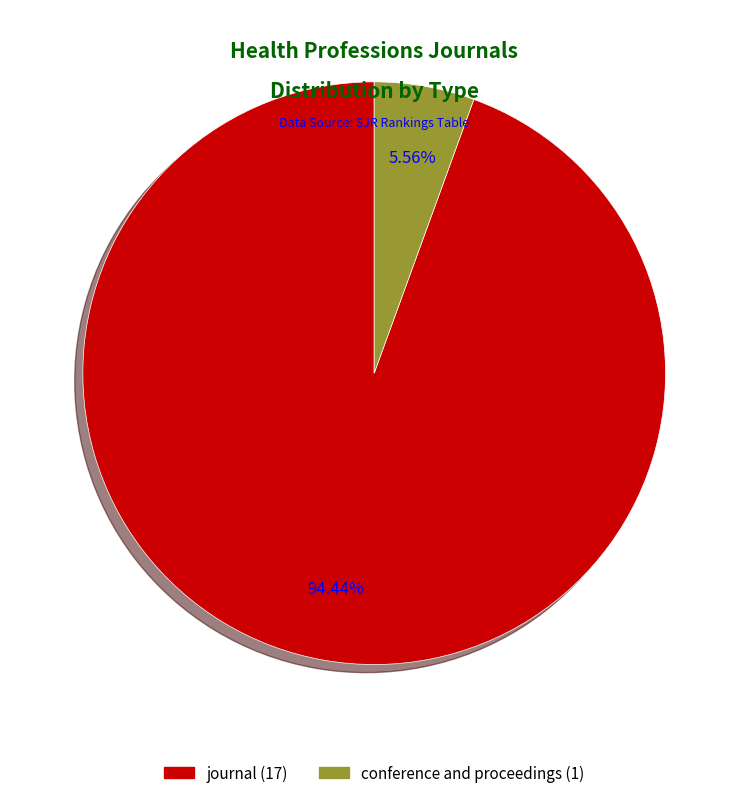

Approximately how many times larger is the value at journal compared to conference and proceedings?

17.0